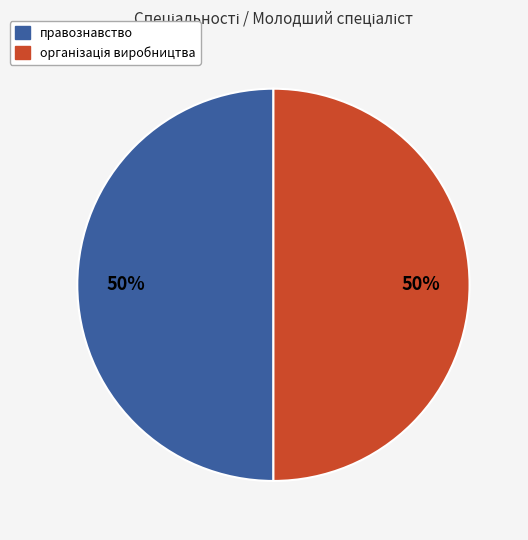

The правознавство slice represents 56% of the pie. True or false?

False